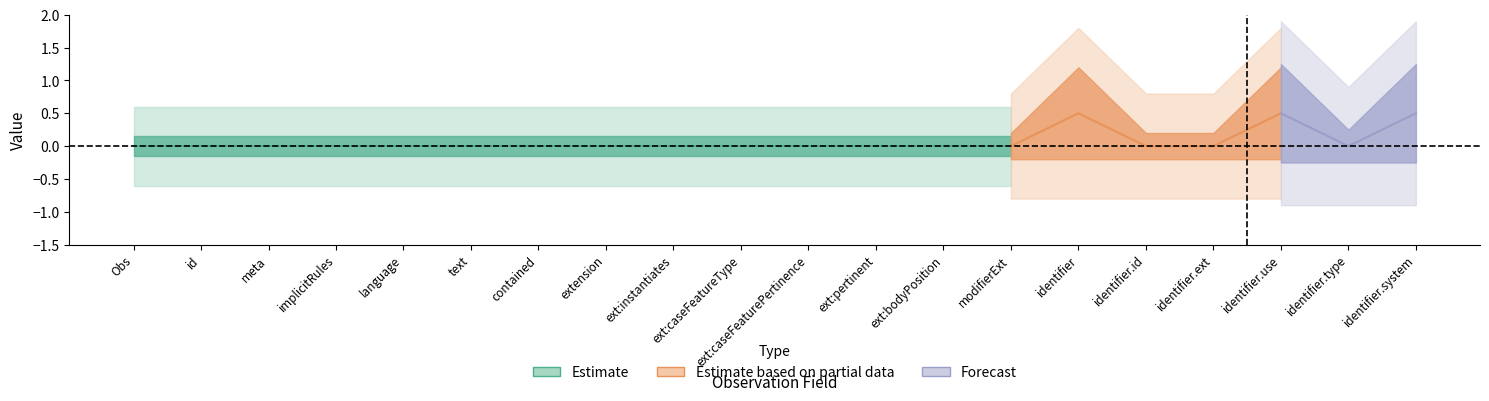

True or false: Base_Min has more than 2 points higher than both neighbors.

False